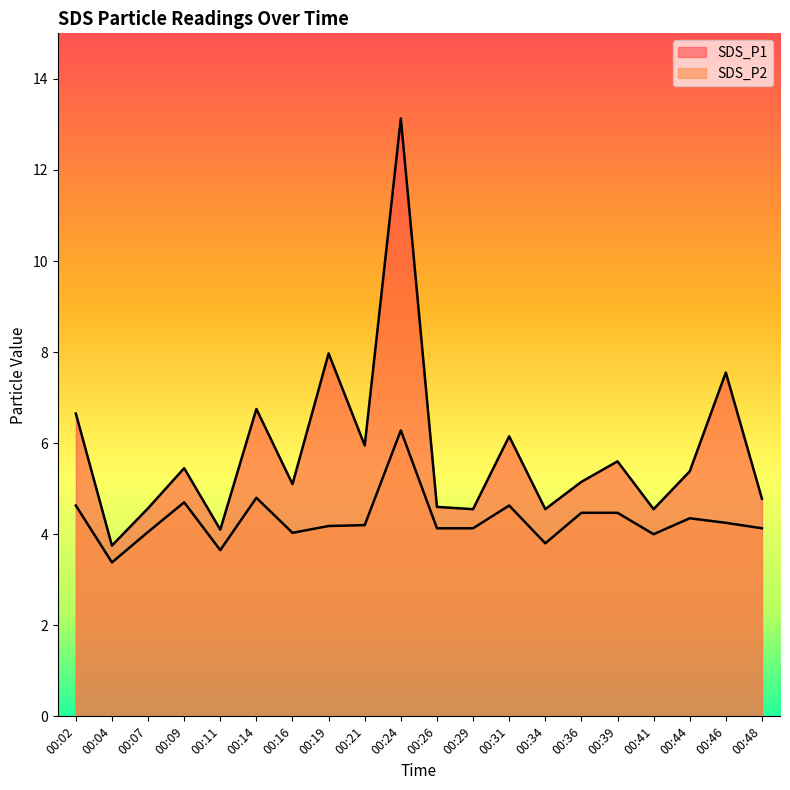

What is the average value of the SDS_P1 series?

5.8